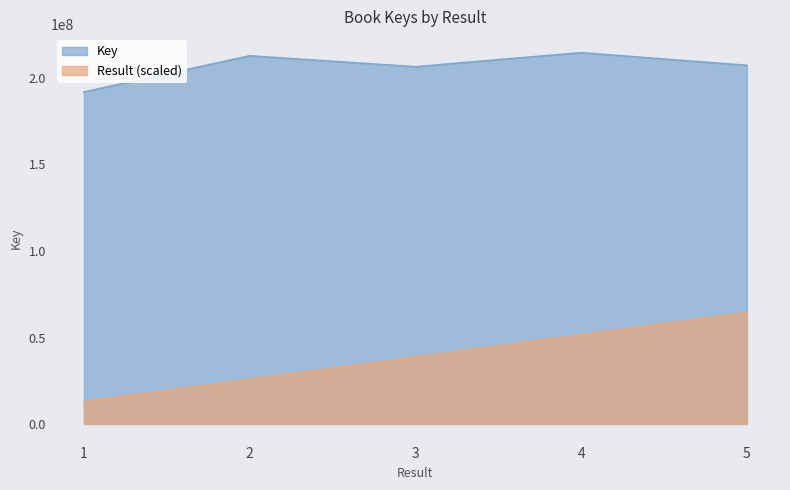

At how many categories does at least one series exceed 186222179?

5